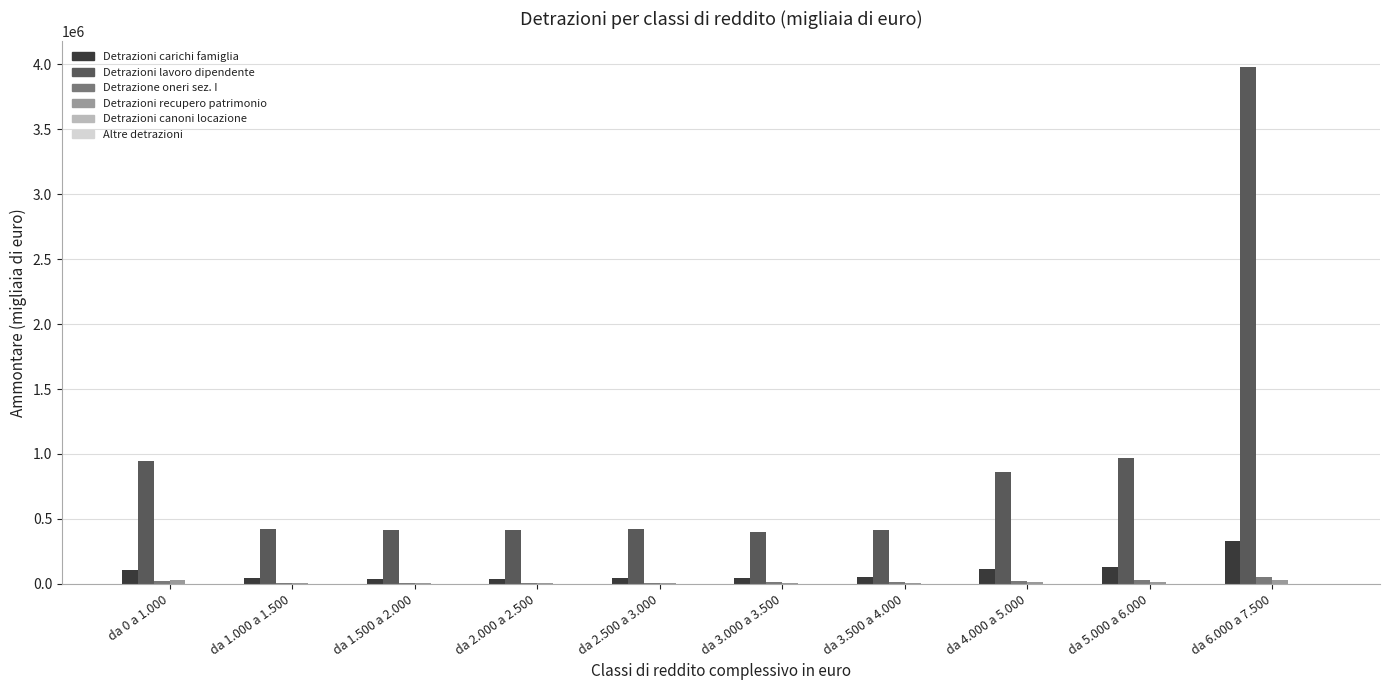

Which series has the largest total across all categories?

Detrazioni lavoro dipendente